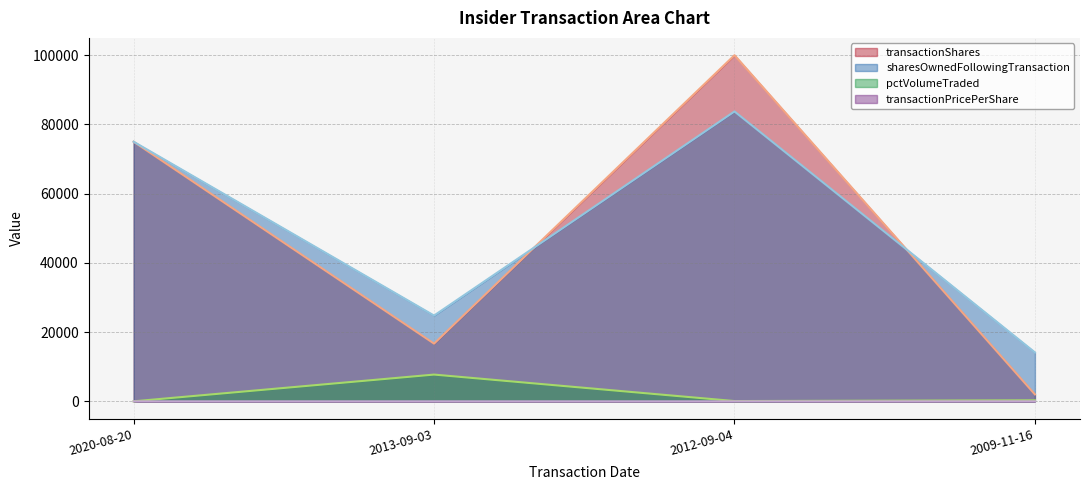

Which series has the widest spread of values?

transactionShares